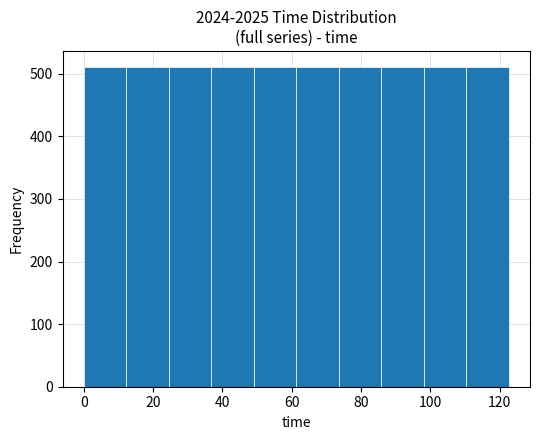

What is the height of the bar covering 0 to 12 on the x-axis? Neither the bar edges nor the heights are printed on the chart, so give them approximately, as read against the axes.

510